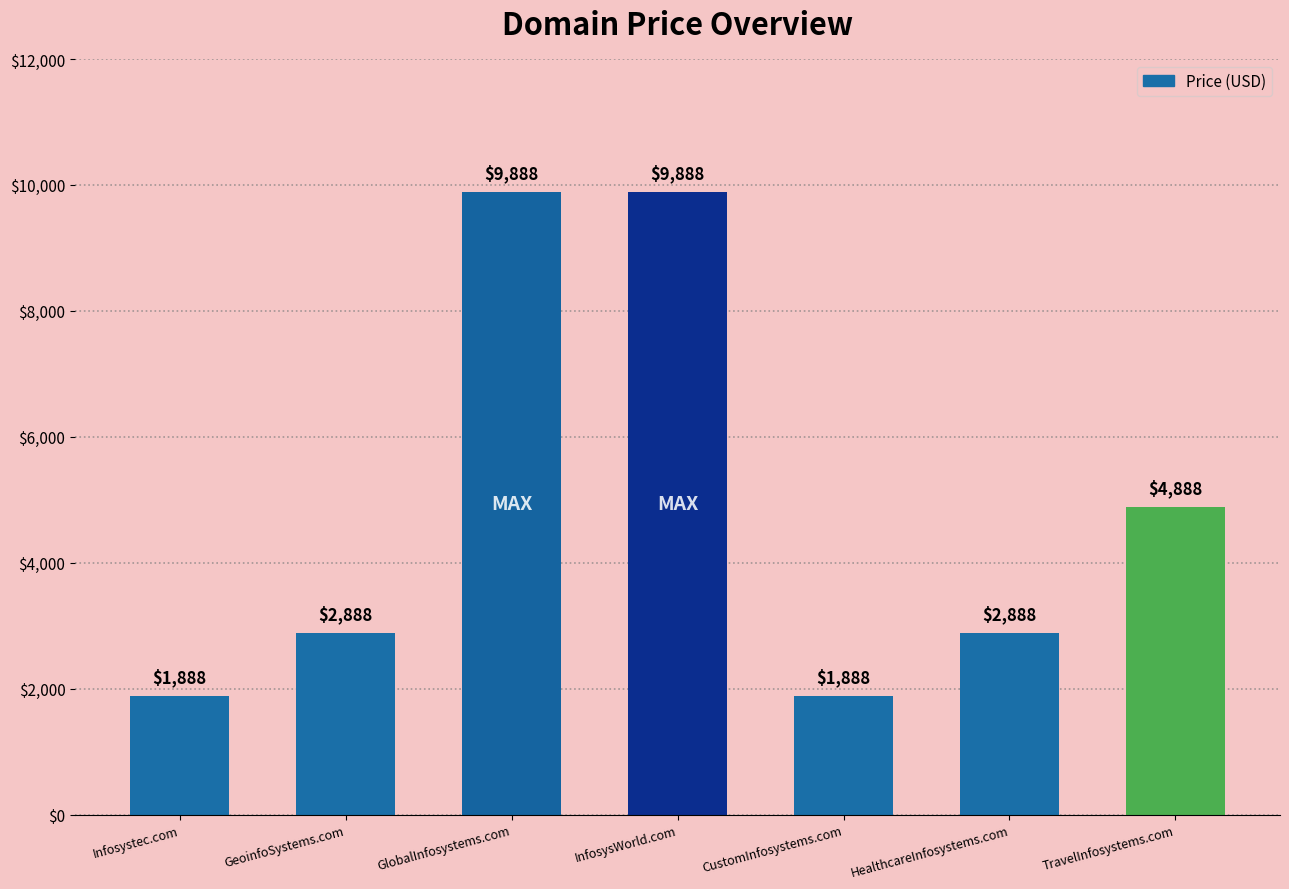

How many distinct data groups are displayed?

1